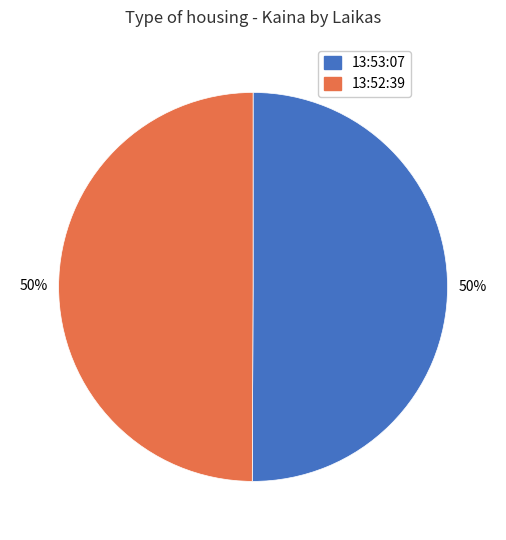

Is it true that 13:53:07 is 50% of the pie?

True